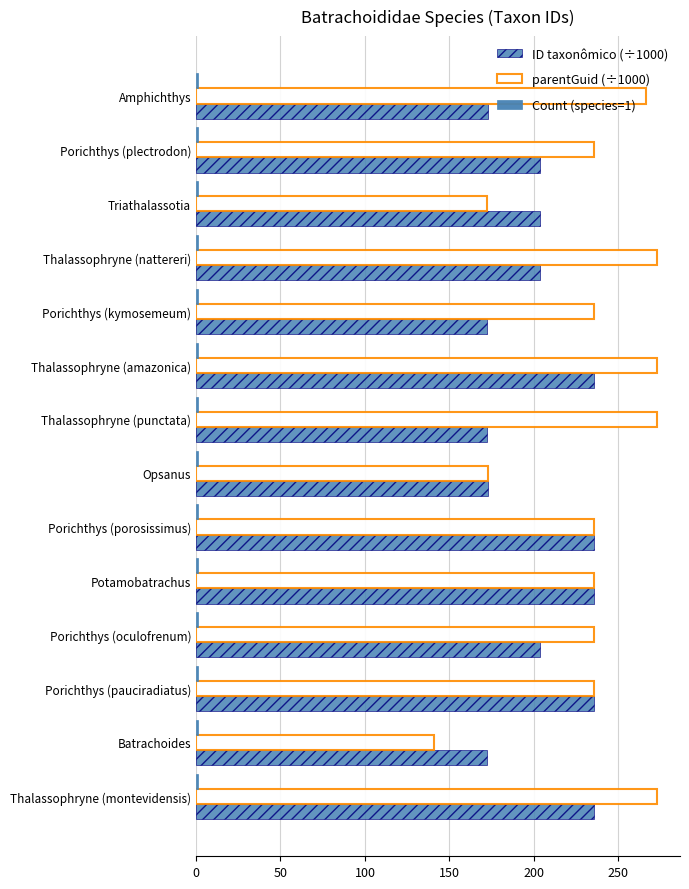

Count the number of categories in the chart.

14